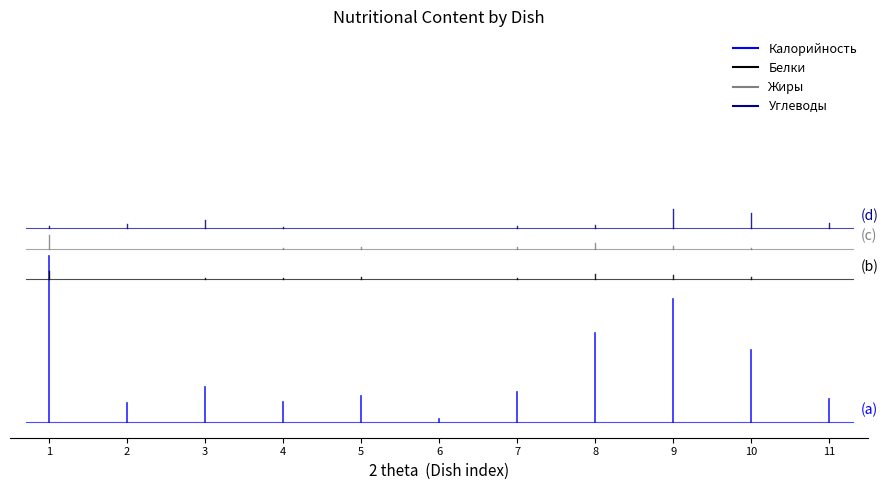

How many lines are shown in the chart?

4